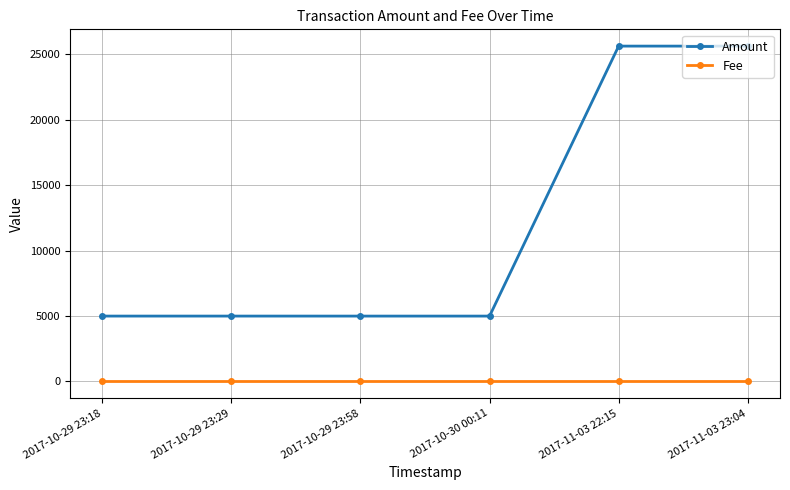

True or false: Fee has a value of 1.0 at 2017-10-29 23:58.

True